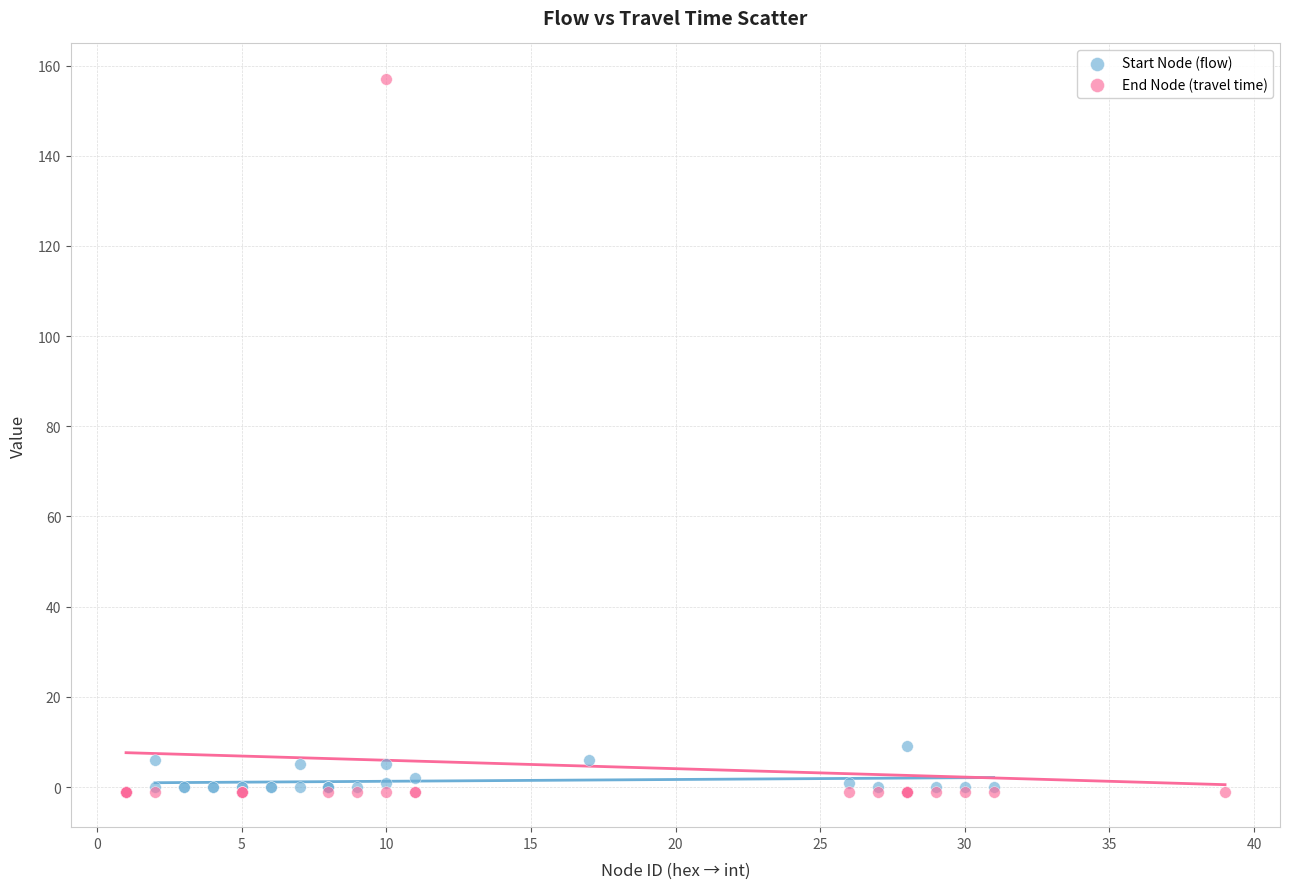

Which series has the largest Y range (max minus min)?

End Node (travel time)